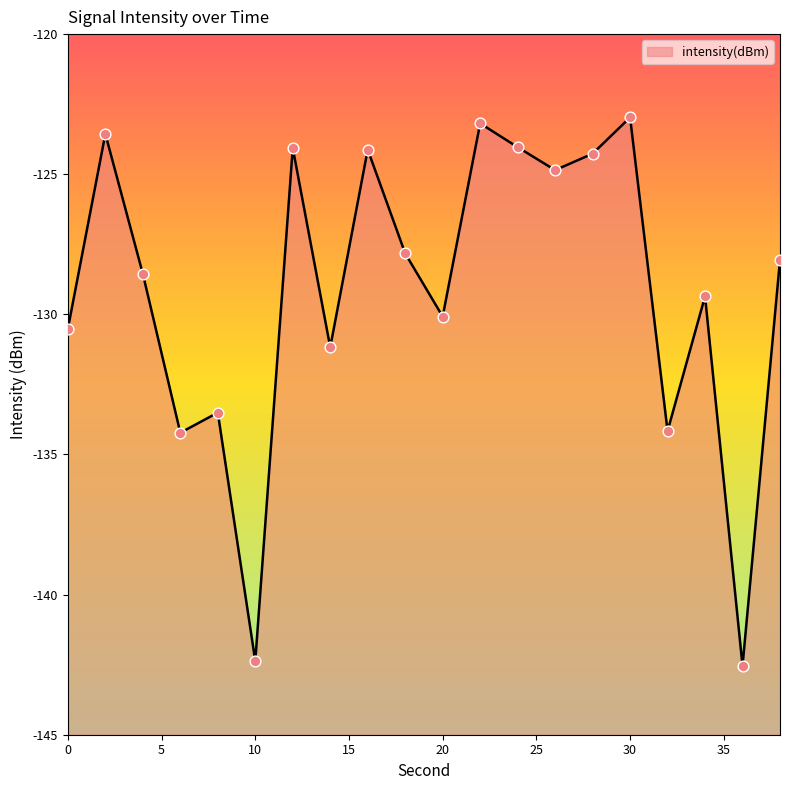

What is the change in value from 6 to 22?

+11.0